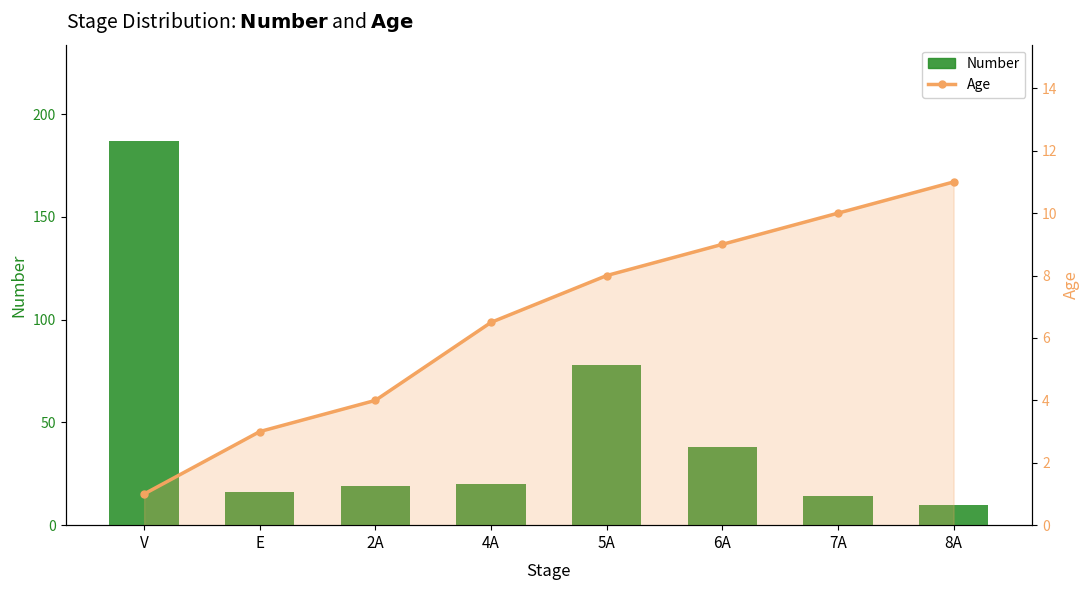

Rank the series at 4A from lowest to highest value.

Age, Number